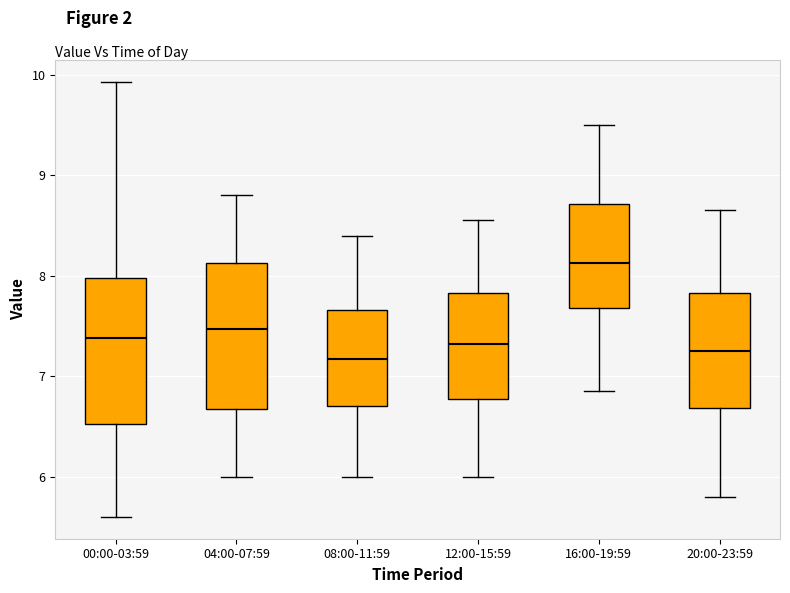

Where does the upper whisker of the box for 04:00-07:59 end on the y-axis? The values are not printed on the chart, so give them approximately, as read against the axis.

8.8